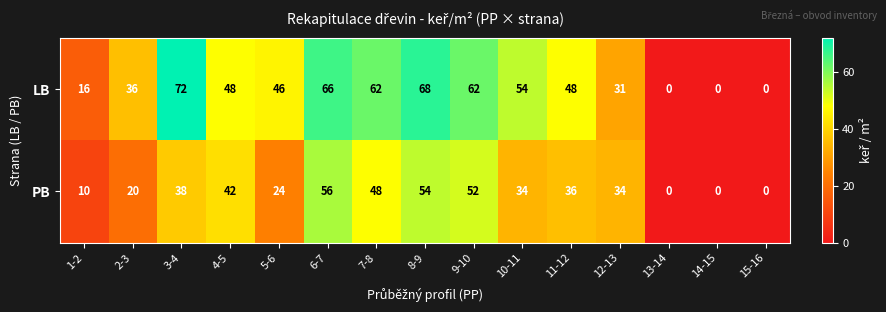

What is the greatest value displayed?

72